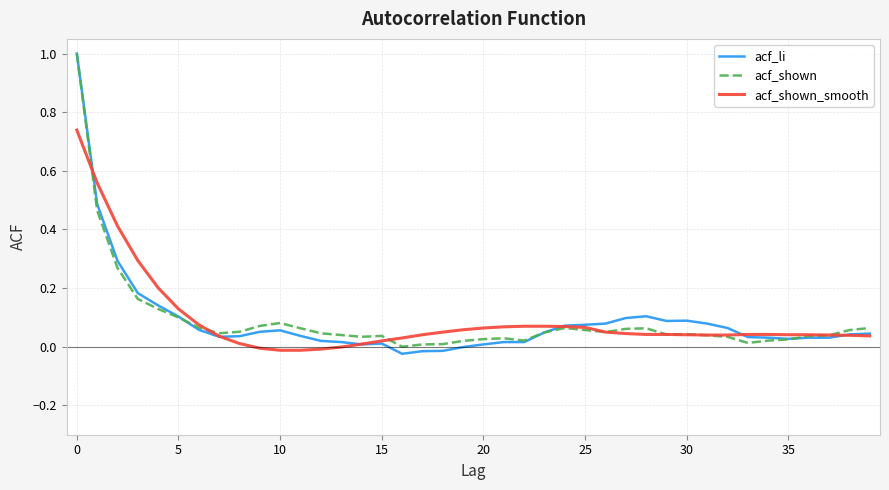

What is the maximum value shown in the chart?

1.0